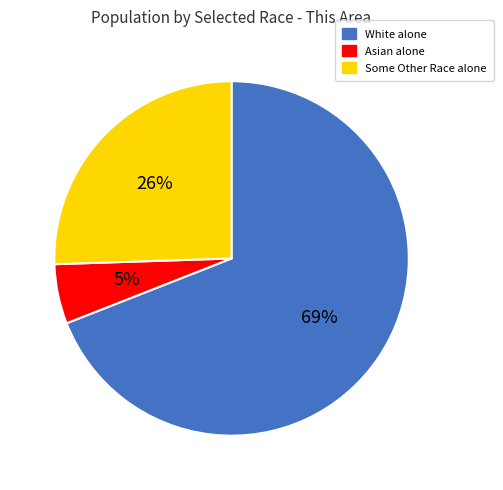

To the nearest percent, what is the difference between the largest and smallest slice percentages?

64%